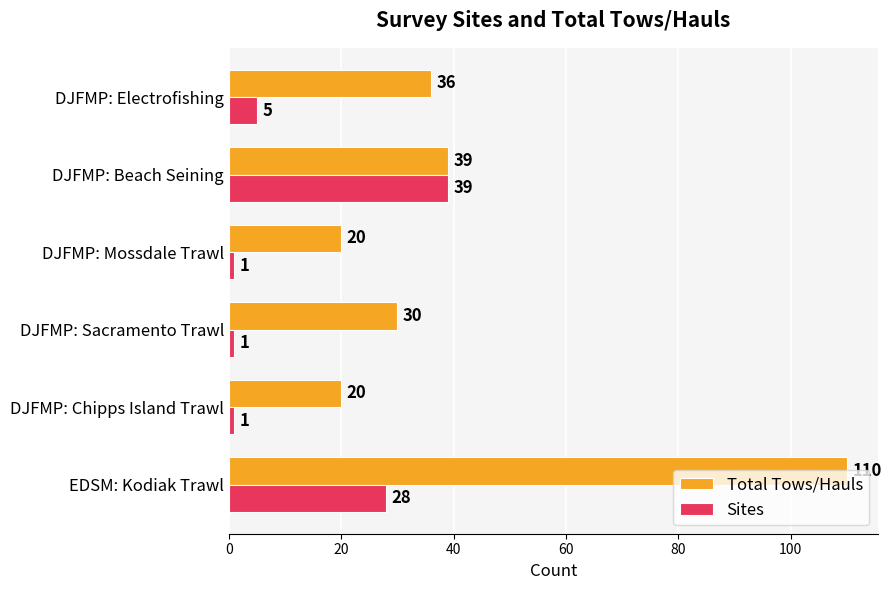

The value of Sites at DJFMP: Chipps Island Trawl is 1. True or false?

True